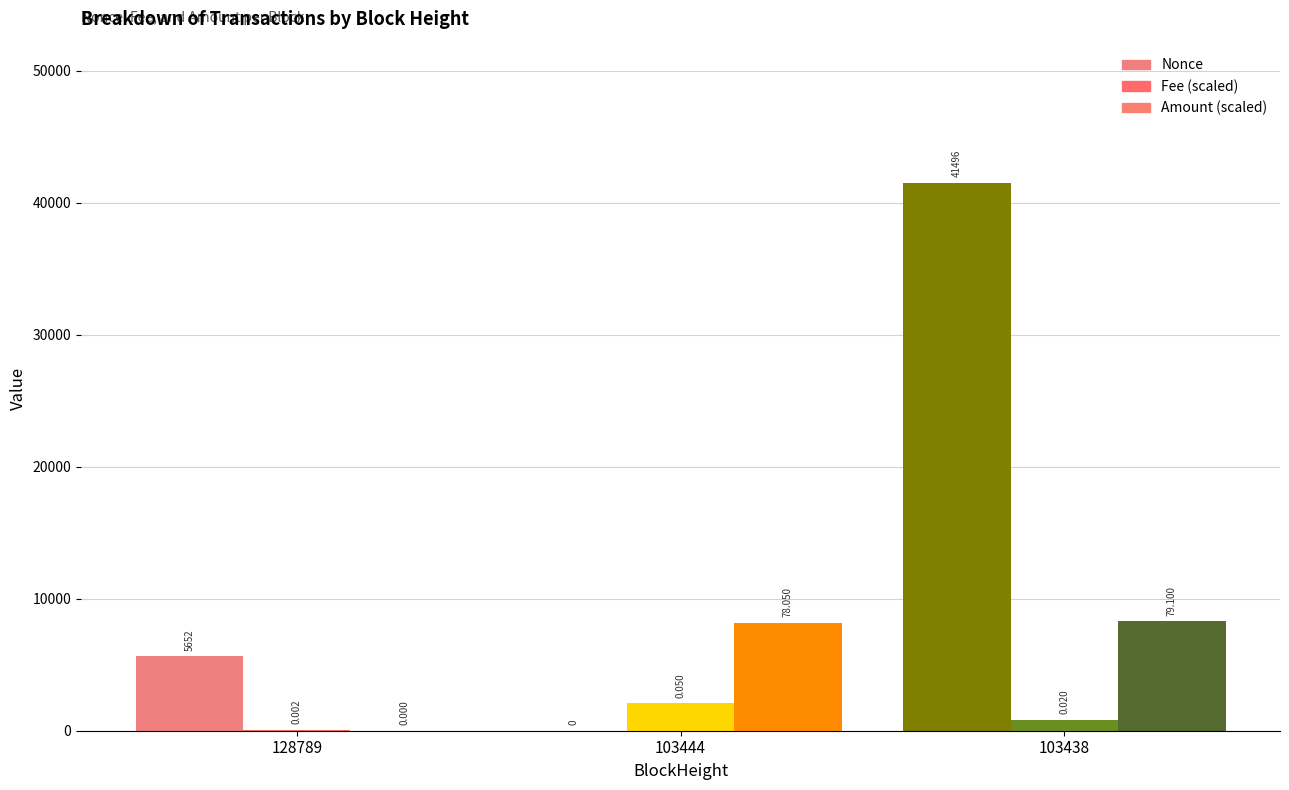

Read the Amount value at 103438.

79.1